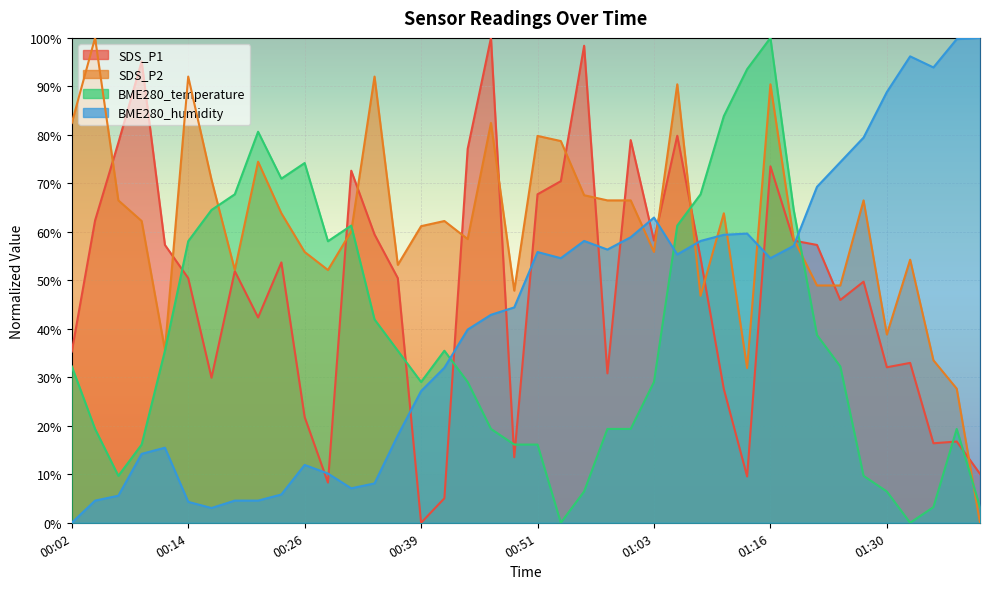

How many interior local peaks does the SDS_P1 series have?

12